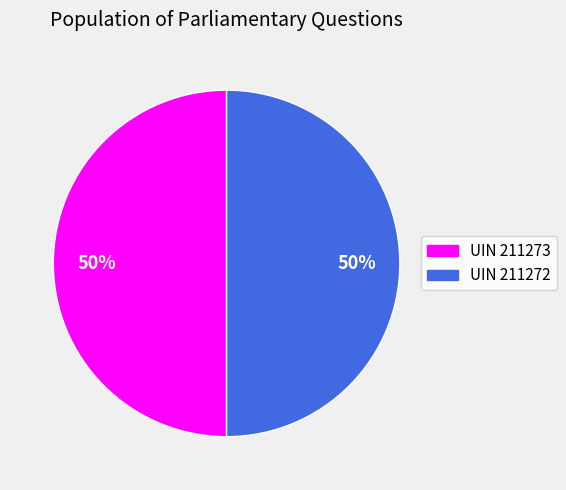

To the nearest percent, what is the average slice percentage?

50%